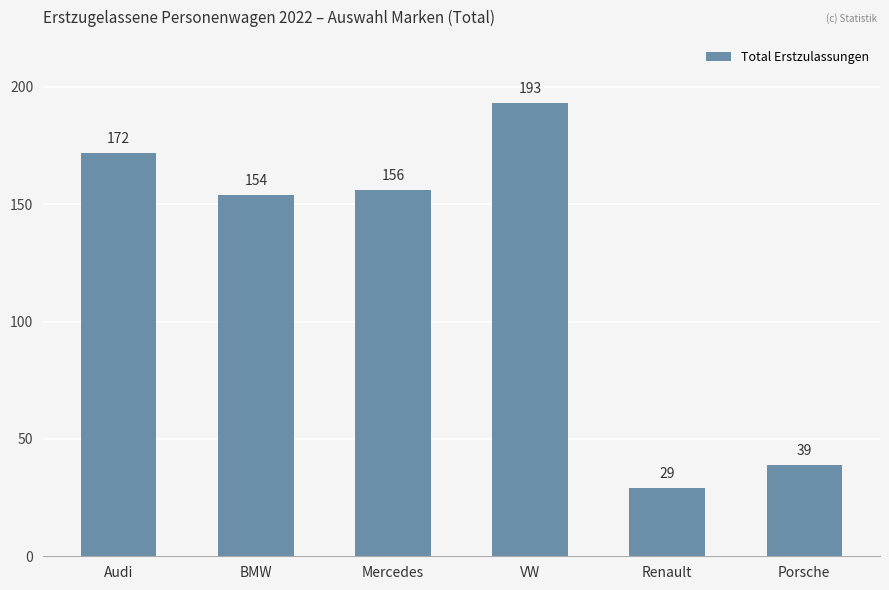

Reading left to right, extract all data points from this chart.

Audi=172	BMW=154	Mercedes=156	VW=193	Renault=29	Porsche=39